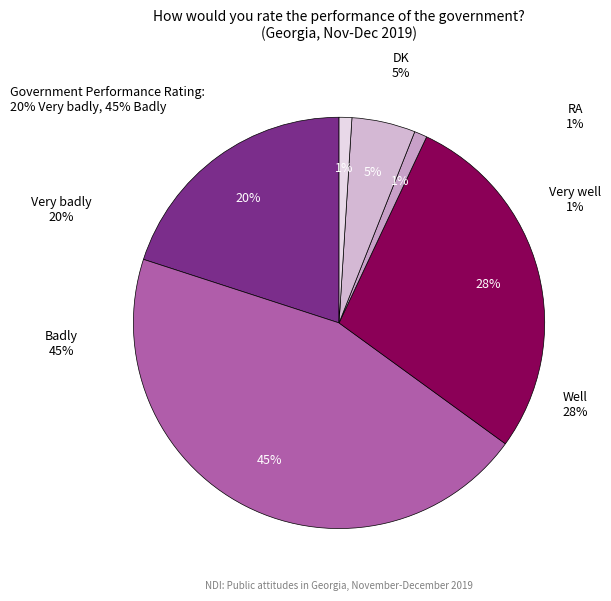

What percentage is NOT represented by Well?

72.0%